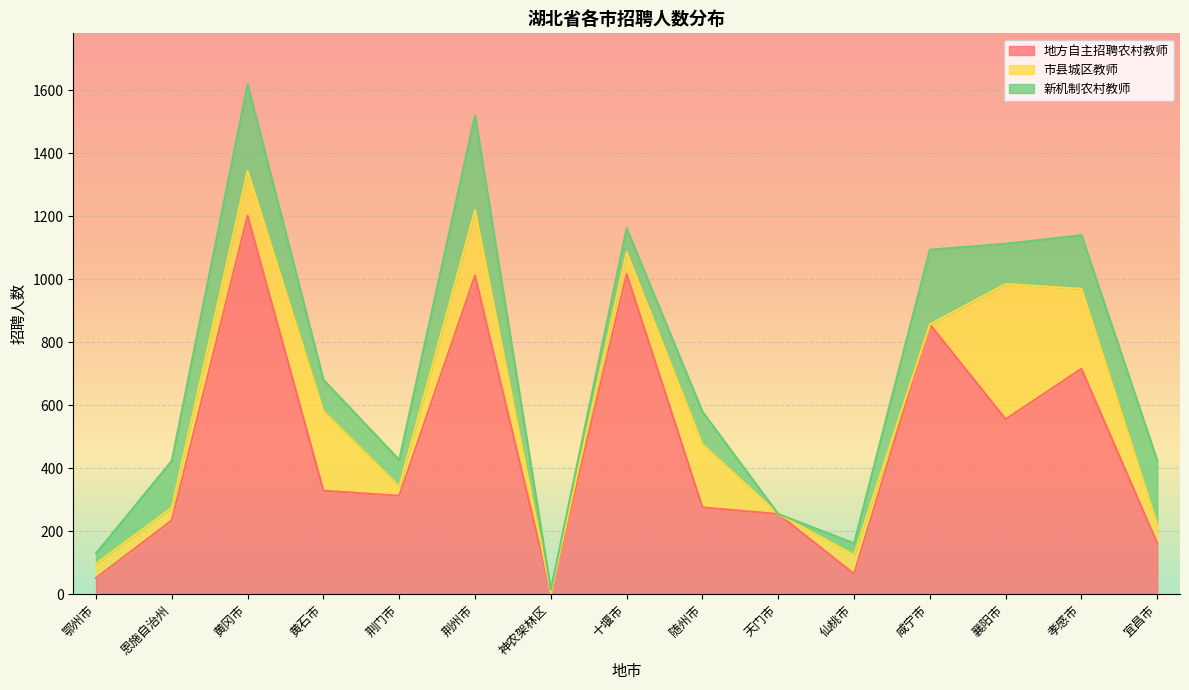

Does the chart display data point markers on the line(s)?

No